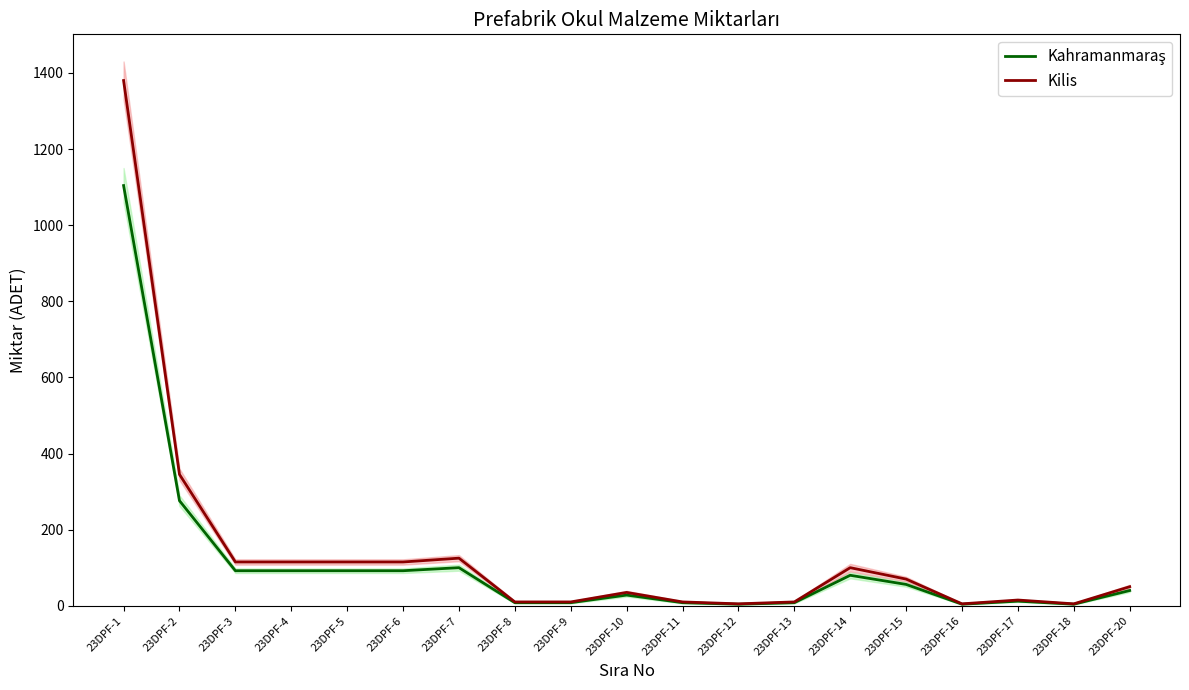

Reading left to right, extract all data points from this chart.

Kahramanmaraş: 1104	276	92	92	92	92	100	8	8	28	8	4	8	80	56	4	12	4	40
Kilis: 1380	345	115	115	115	115	125	10	10	35	10	5	10	100	70	5	15	5	50